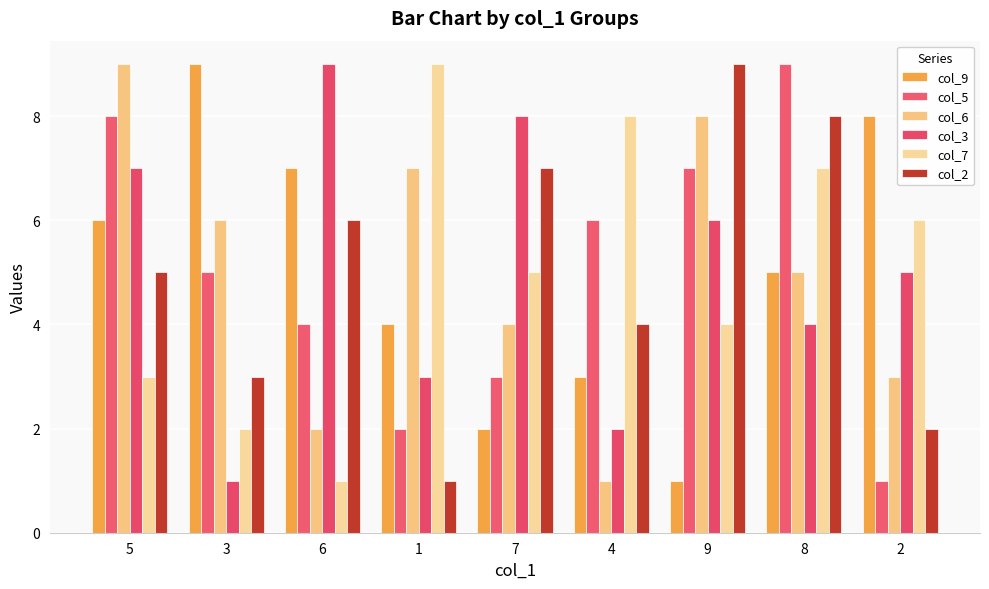

Rank the categories by col_6 value from lowest to highest.

4, 6, 2, 7, 8, 3, 1, 9, 5